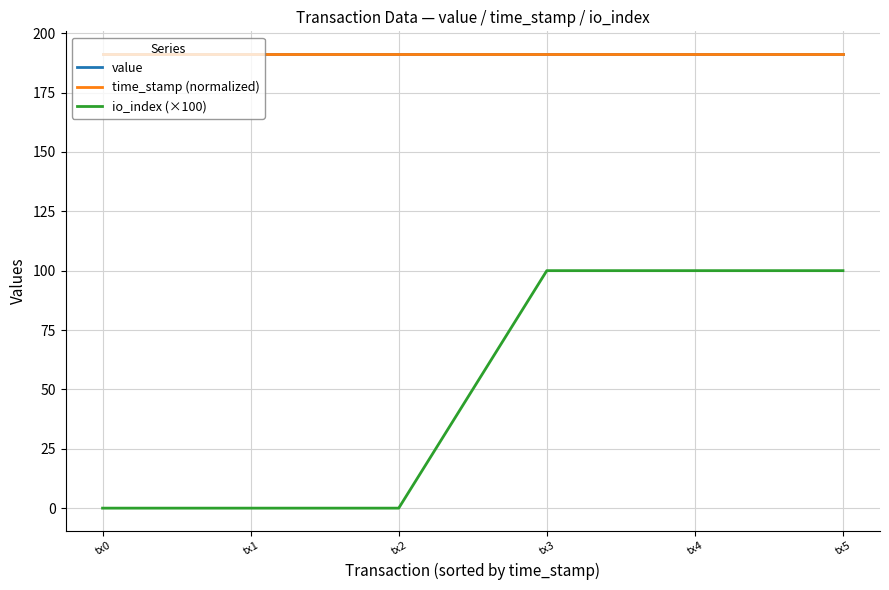

Does the chart have visible grid lines?

Yes